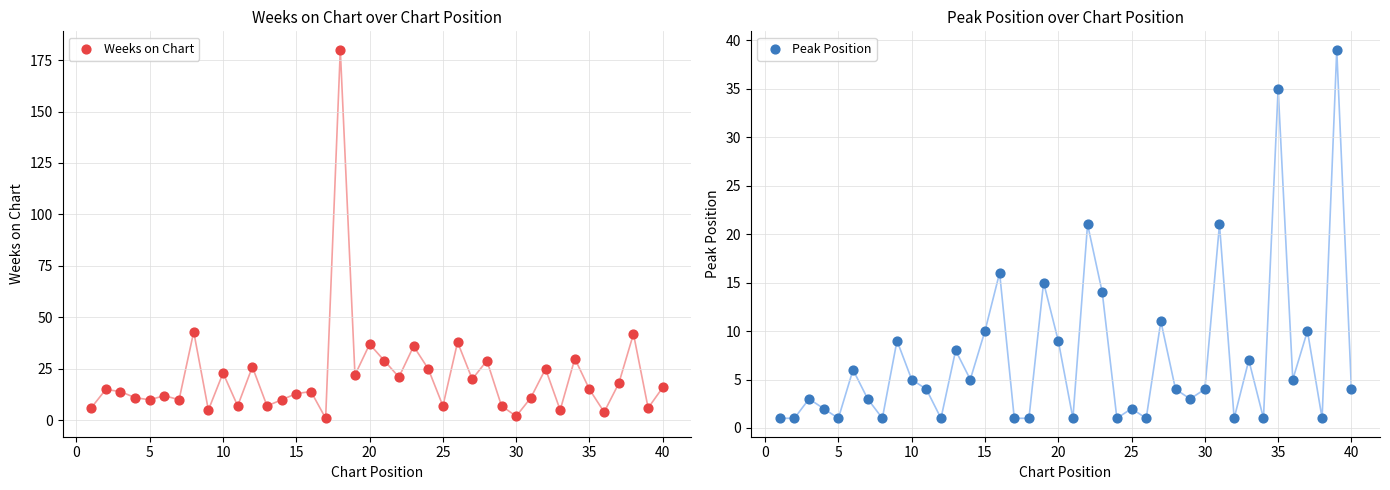

Which series reaches the minimum Y coordinate?

Weeks on Chart